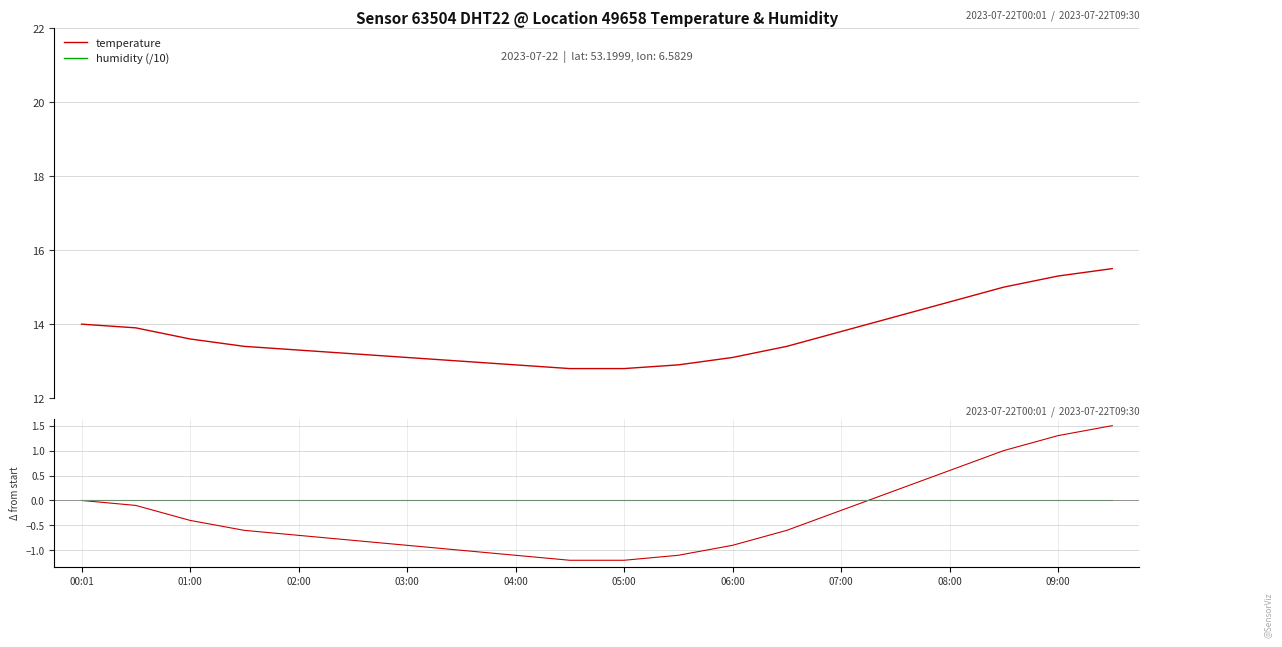

The value of humidity (/10) at 07:00 is 17.5. True or false?

False